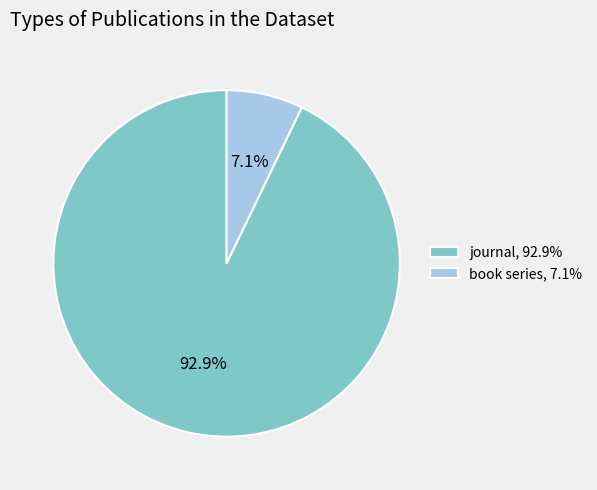

What percentage is the book series slice, to the nearest percent?

7%